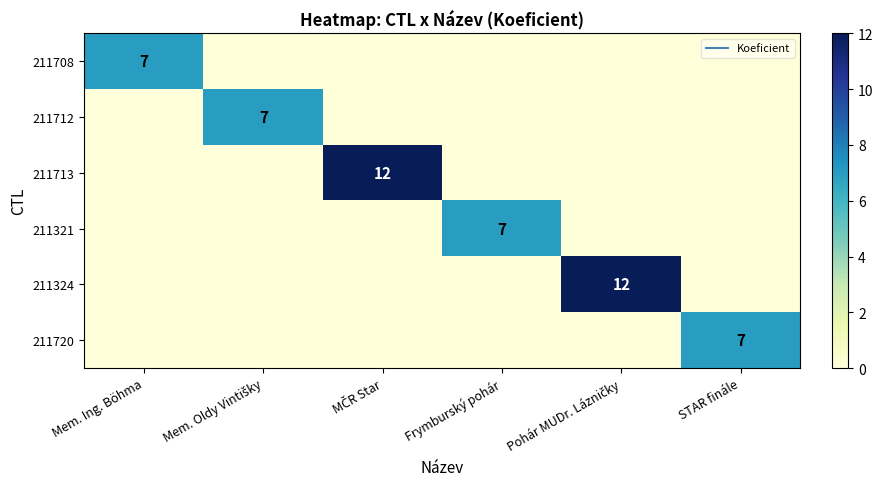

Is the value of 211324 at MČR Star greater than the value of 211708 at Frymburský pohár?

No